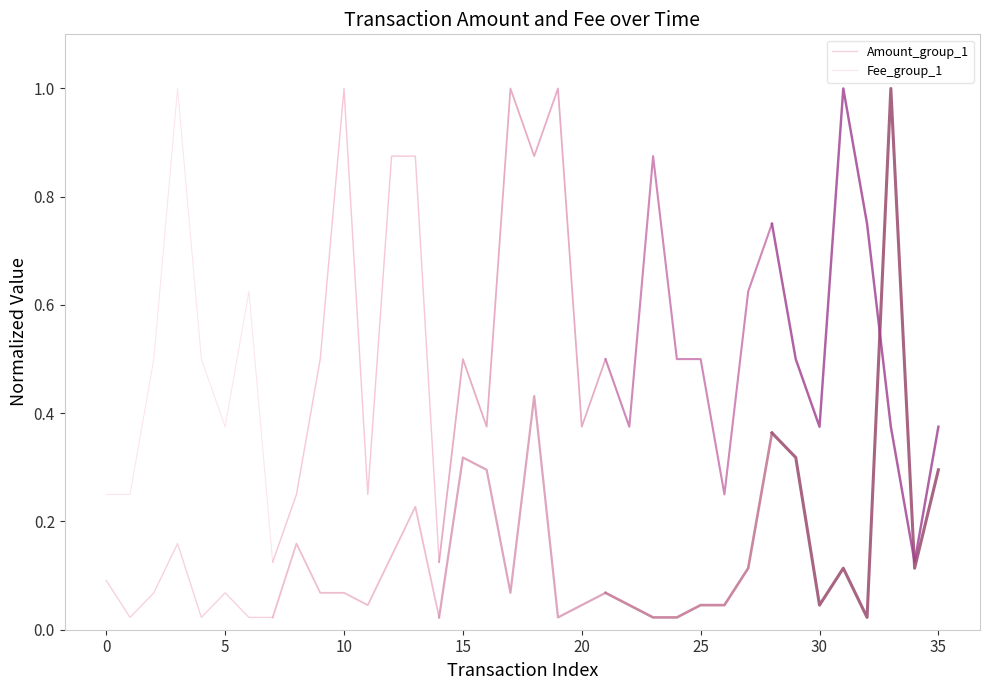

The value of Fee_group_1 at 5 is 0.2. True or false?

False